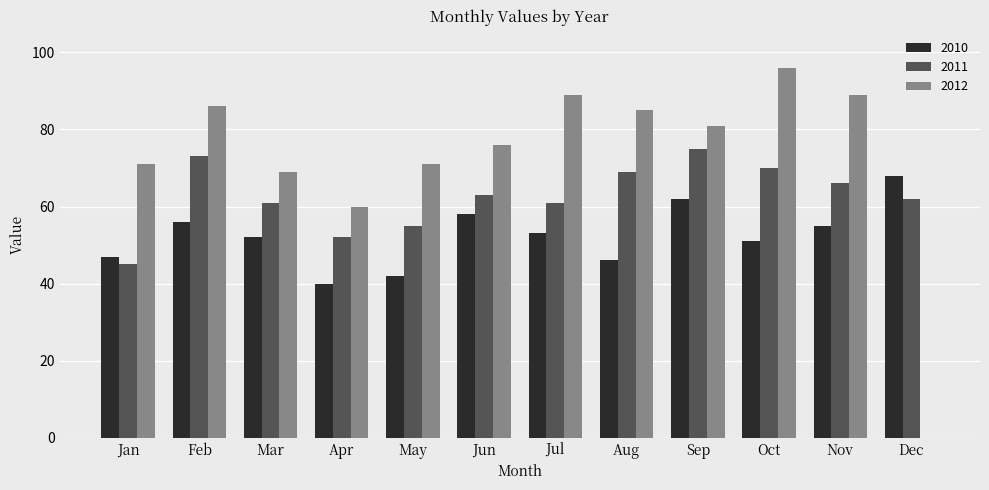

Which series has the largest total across all categories?

2012